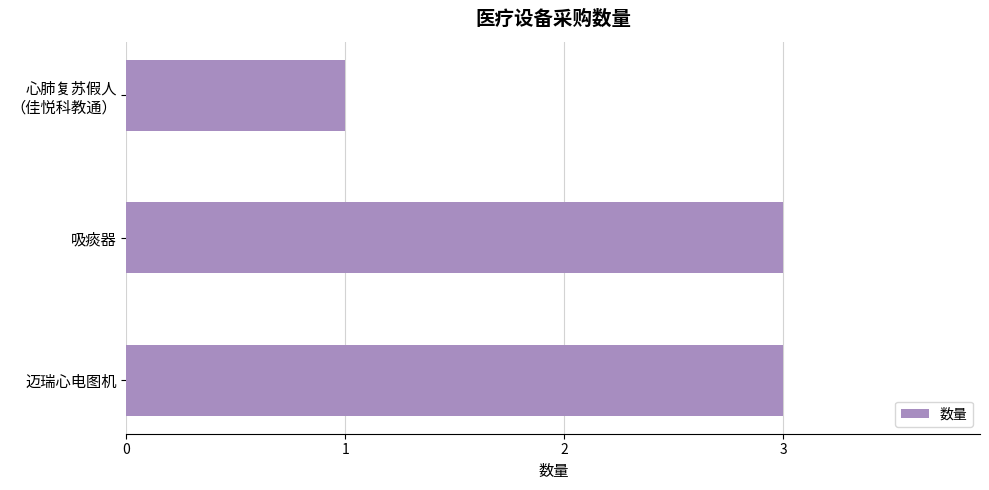

The chart shows a value of 5 at 吸痰器. True or false?

False